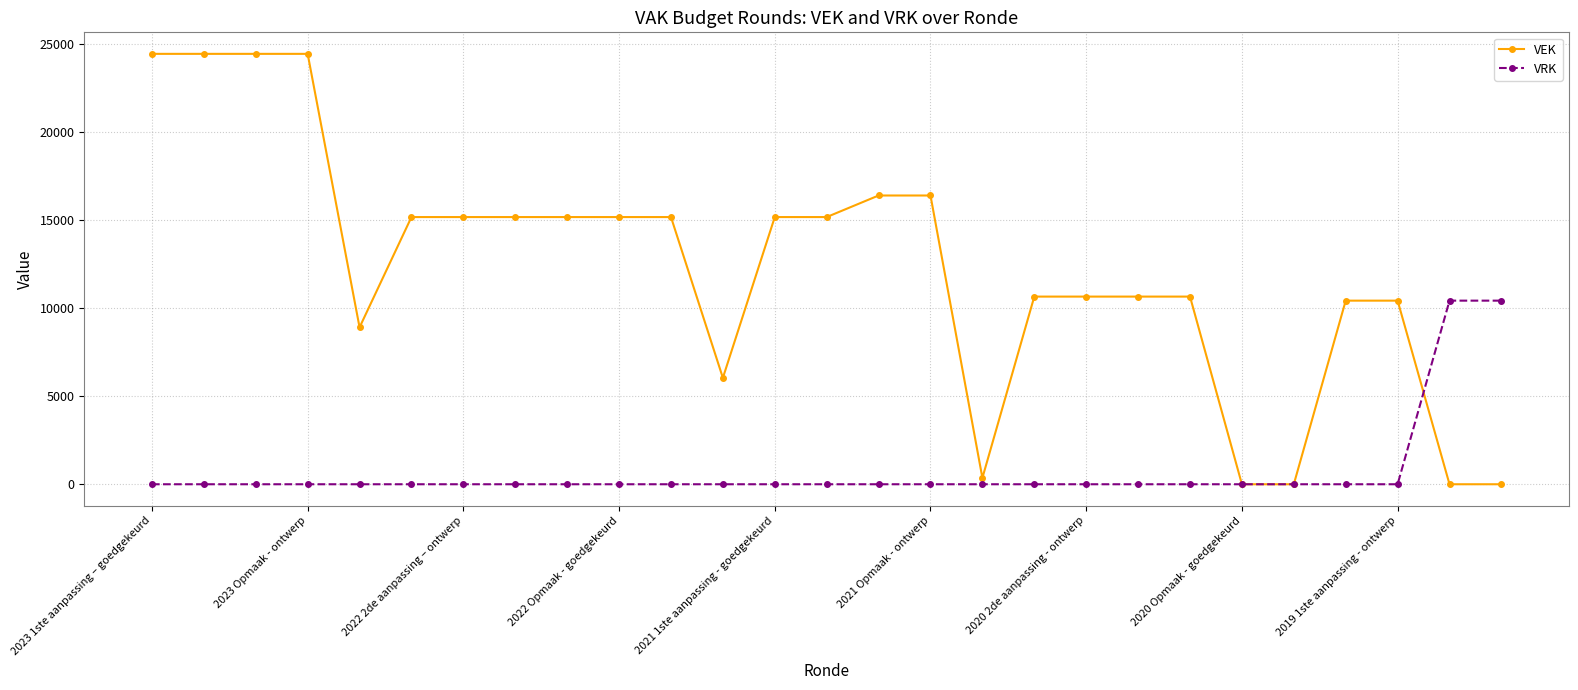

What is the maximum value shown in the chart?

24445